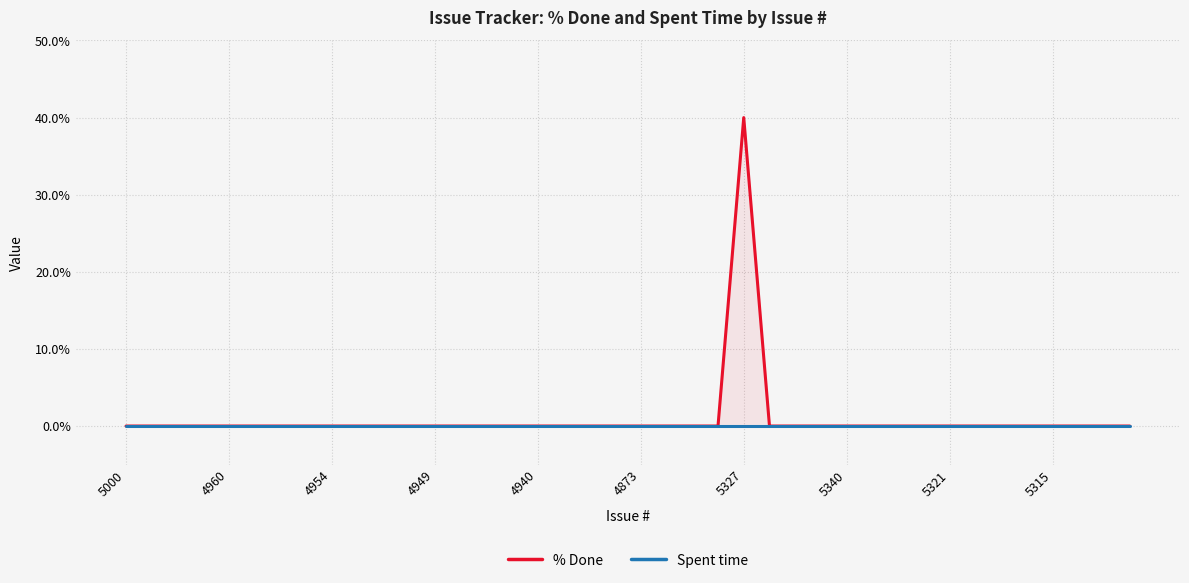

What are all the series names shown in the legend?

% Done, Spent time